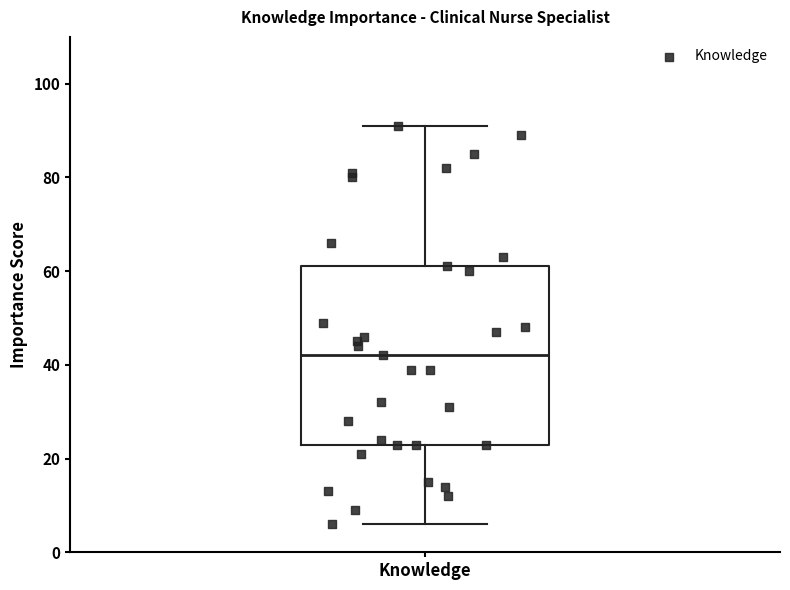

Where is the upper edge of the box for Knowledge on the y-axis? The values are not printed on the chart, so give them approximately, as read against the axis.

62